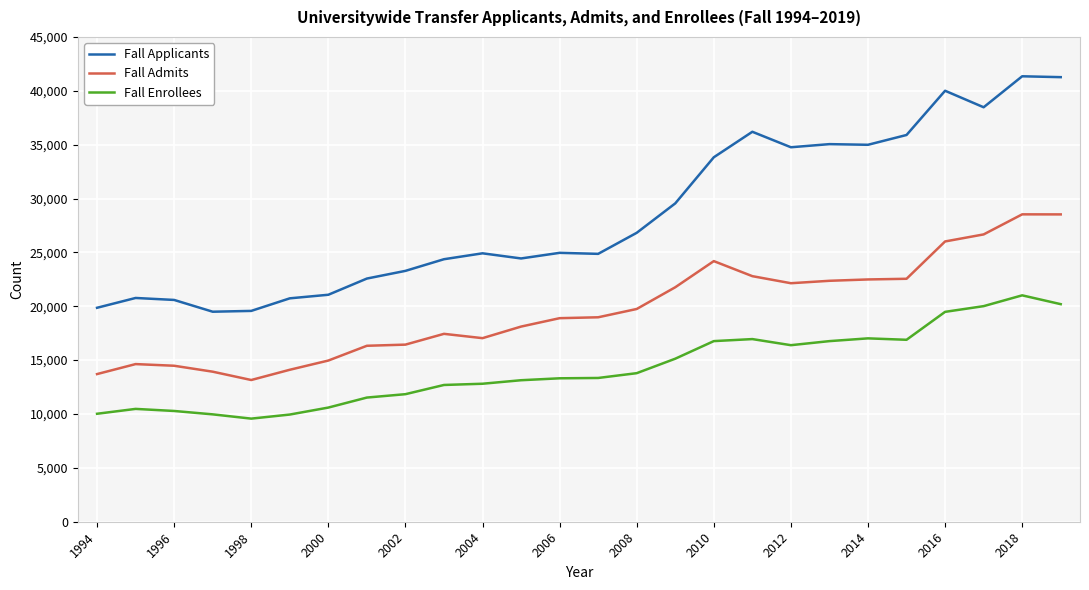

True or false: Fall Applicants and Fall Admits cross at least once.

False